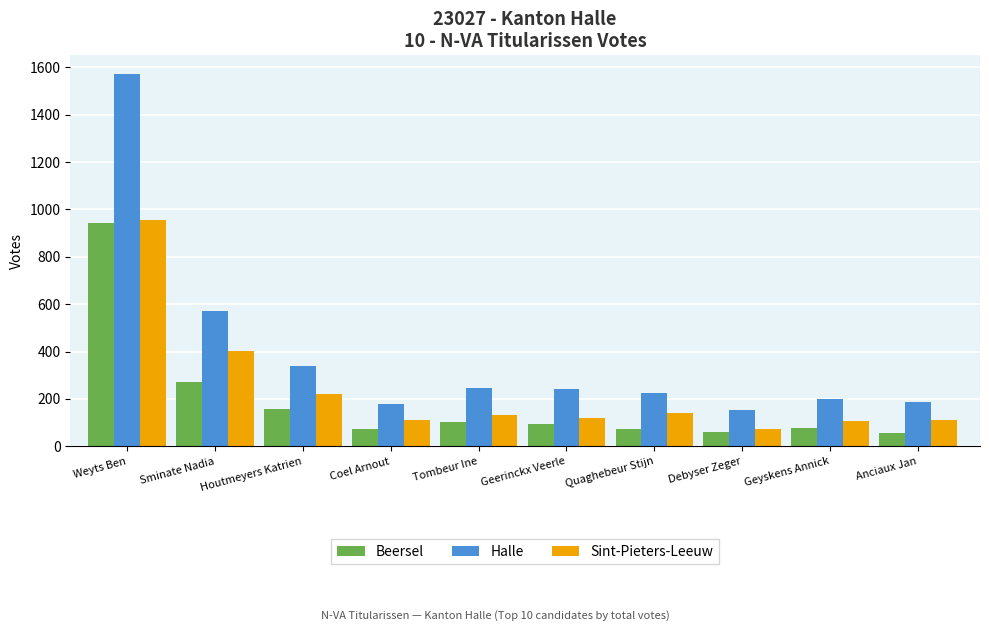

Is the value of Beersel at Coel Arnout greater than the value of Sint-Pieters-Leeuw at Coel Arnout?

No